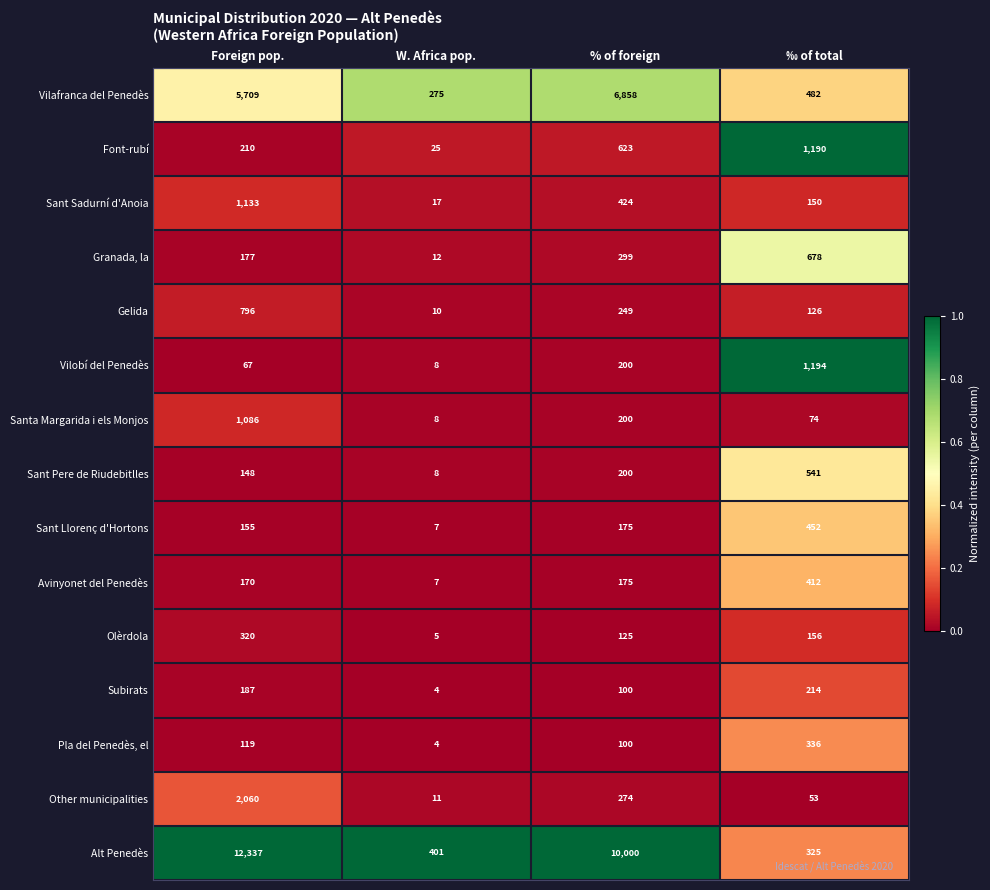

Where is Sant Sadurní d'Anoia nearest to the value 575?

% of foreign